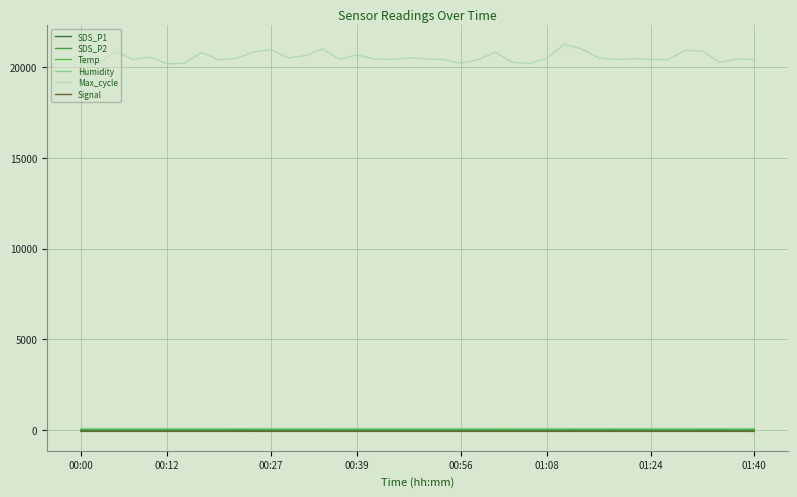

True or false: Humidity and SDS_P1 cross at least once.

False